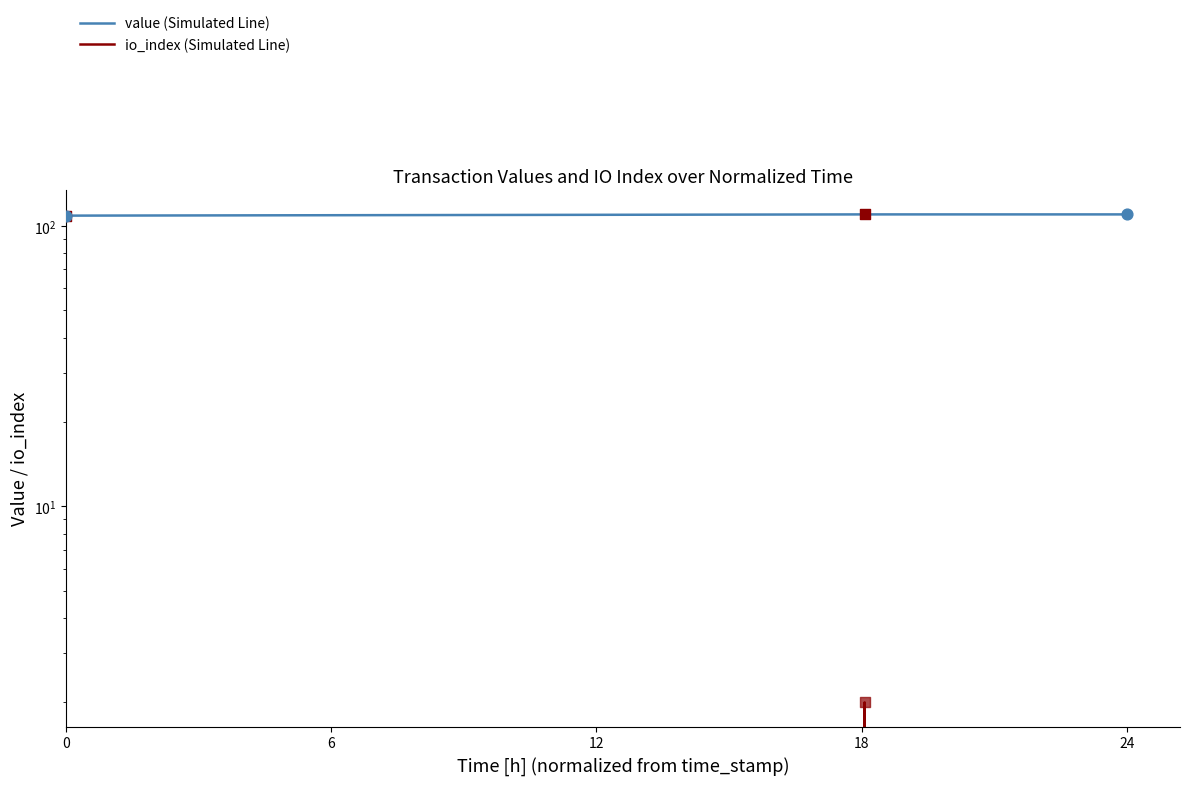

Which series contains the highest Y value?

value (Simulated Line)